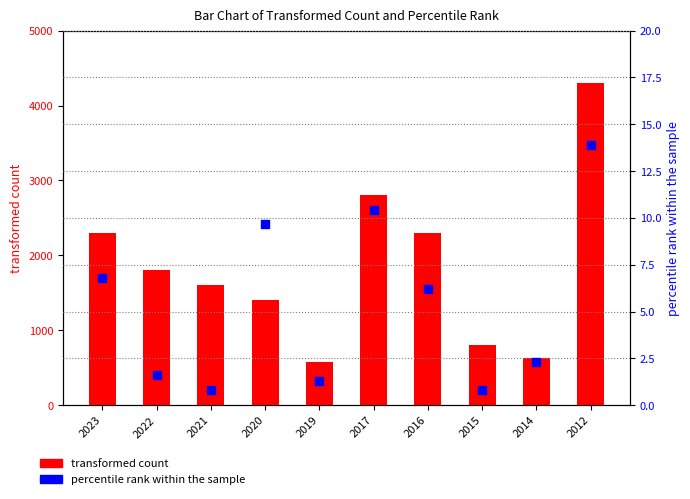

What are all the series names shown in the legend?

transformed count, percentile rank within the sample